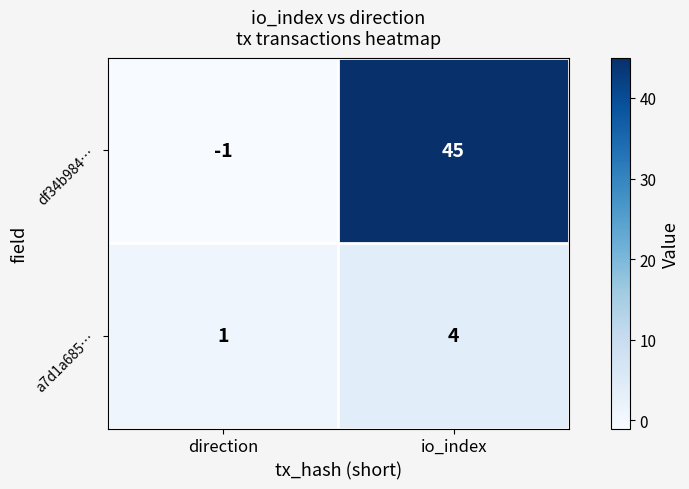

What is the spread (max minus min) of values at io_index?

41